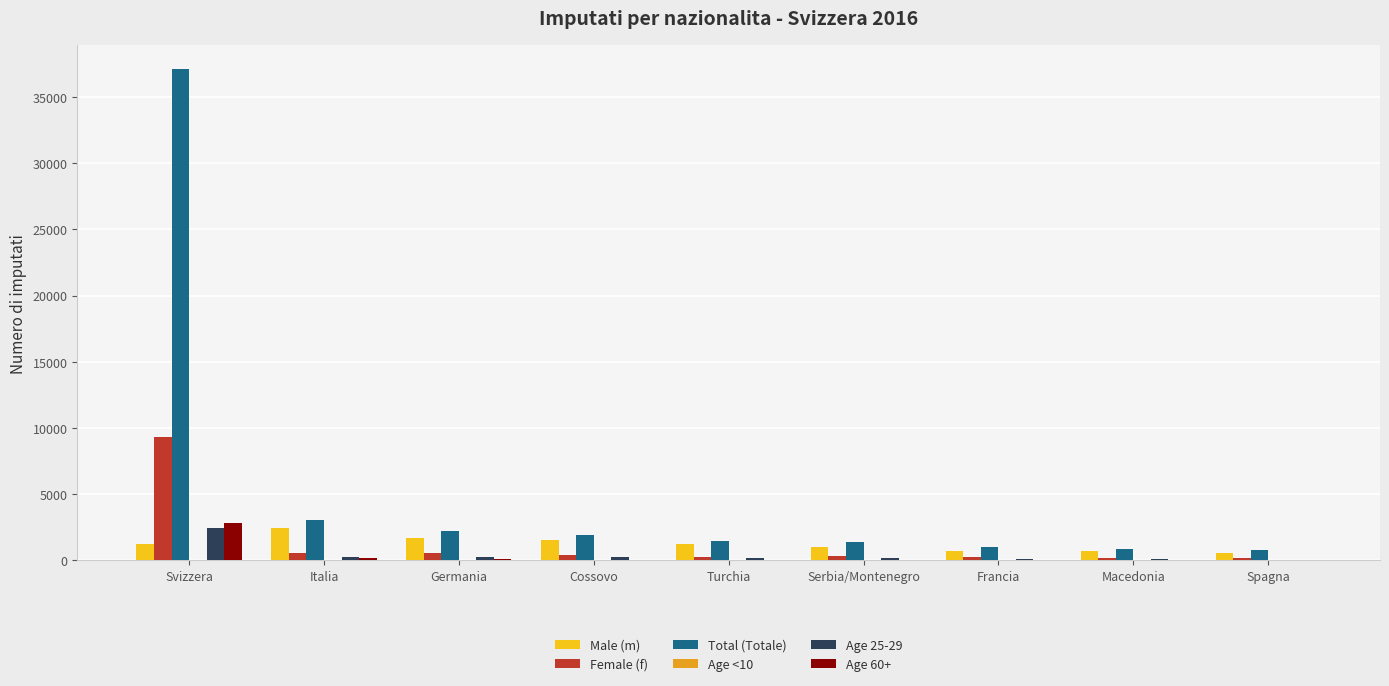

At which label is Age 25-29 closest to 1270?

Cossovo